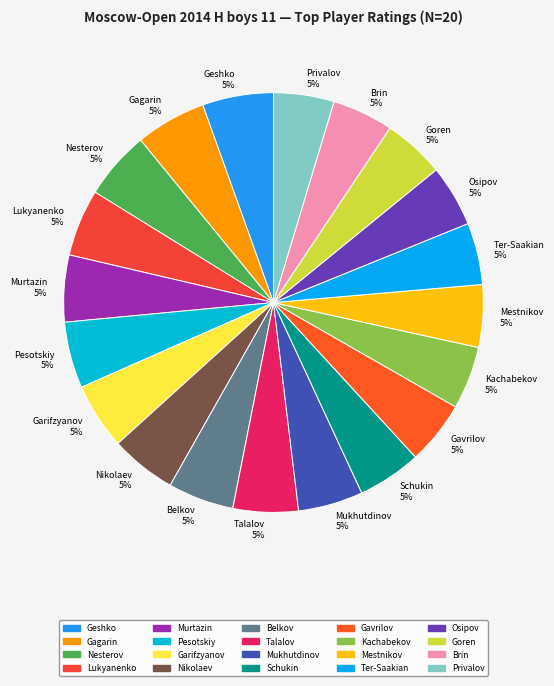

To the nearest percent, what portion does Nesterov 5% represent?

5%